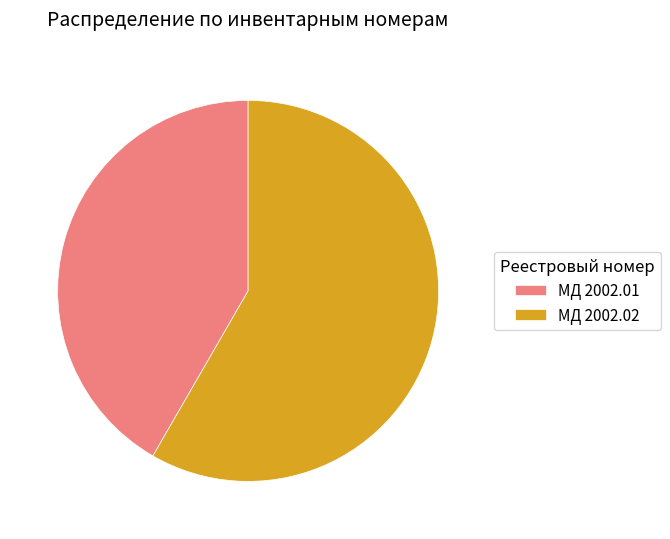

Rank the categories by value from lowest to highest.

МД 2002.01, МД 2002.02